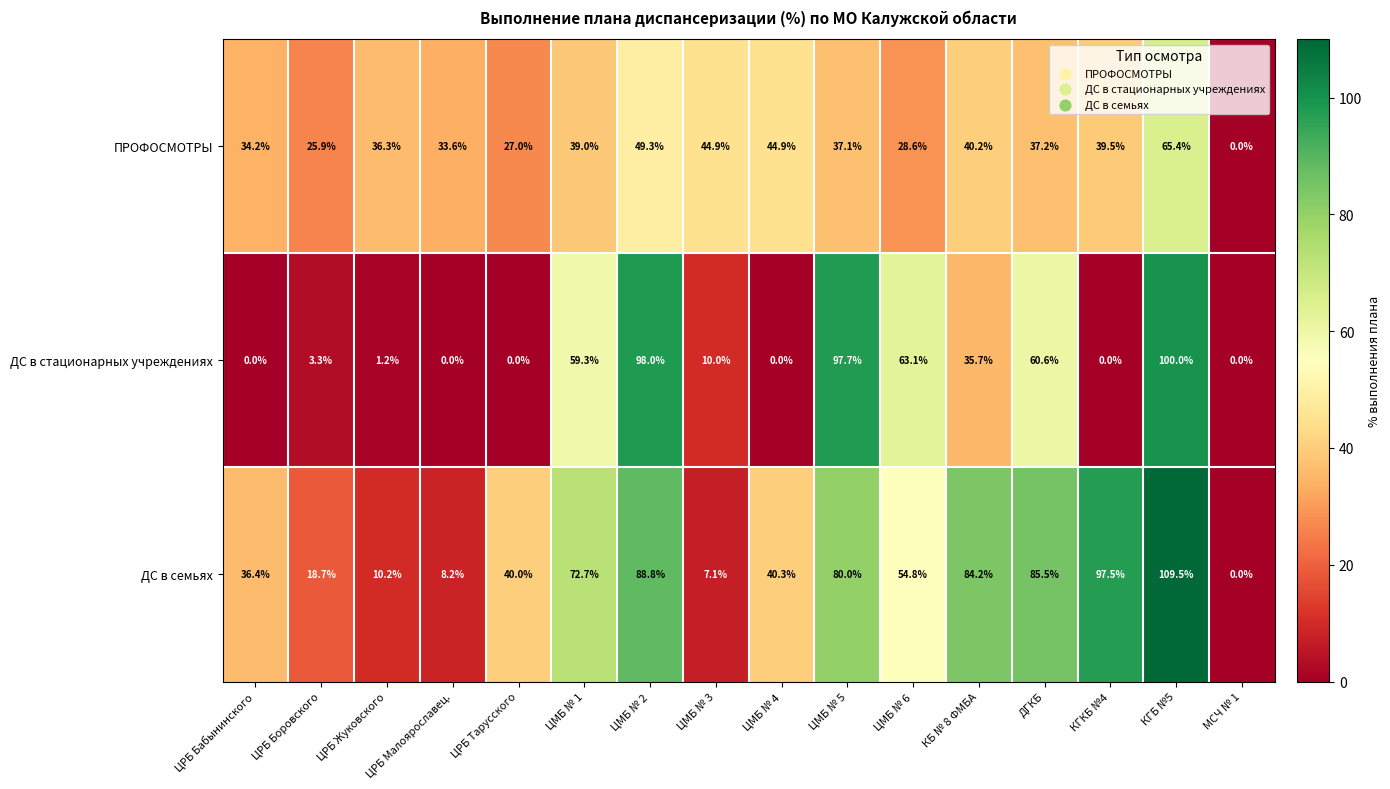

Which series has the widest spread of values?

ДС в семьях